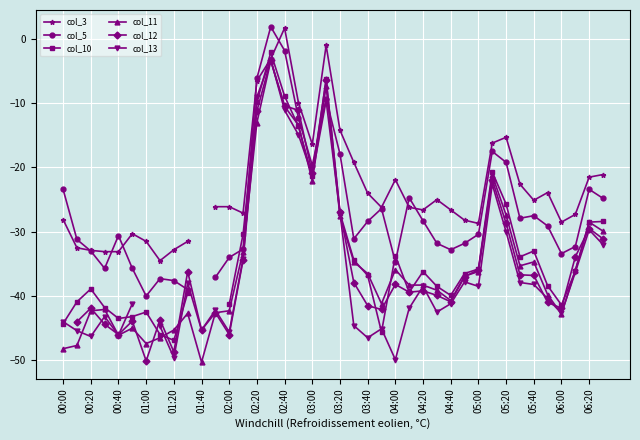

How many interior local valleys does the col_10 series have?

8